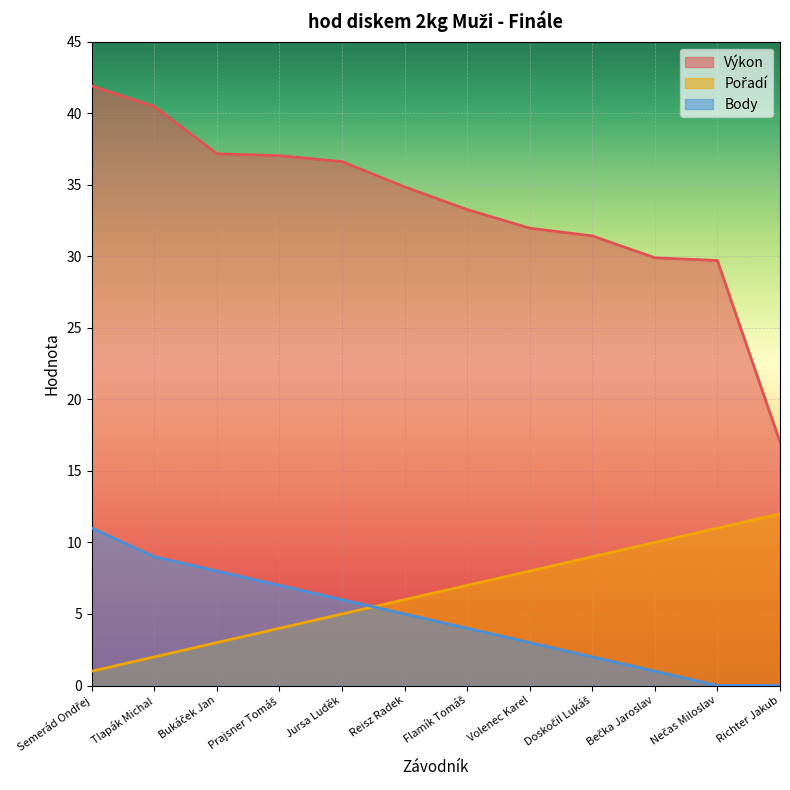

True or false: Výkon and Pořadí intersect in this chart.

False